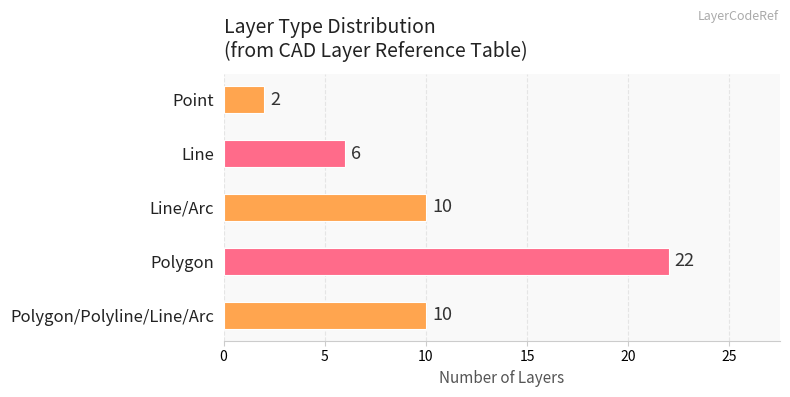

Does the chart contain any negative values?

No